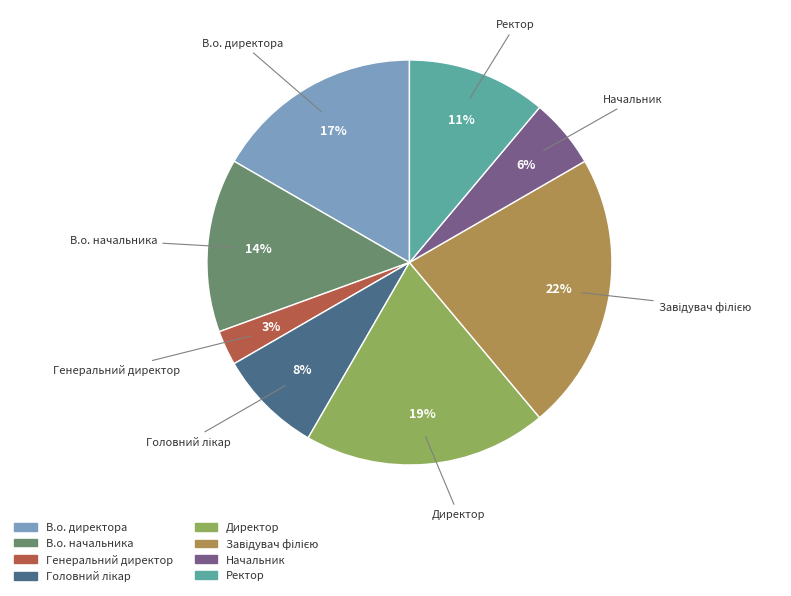

To the nearest percent, what is the difference between the В.о. начальника and Начальник slice percentages?

8%